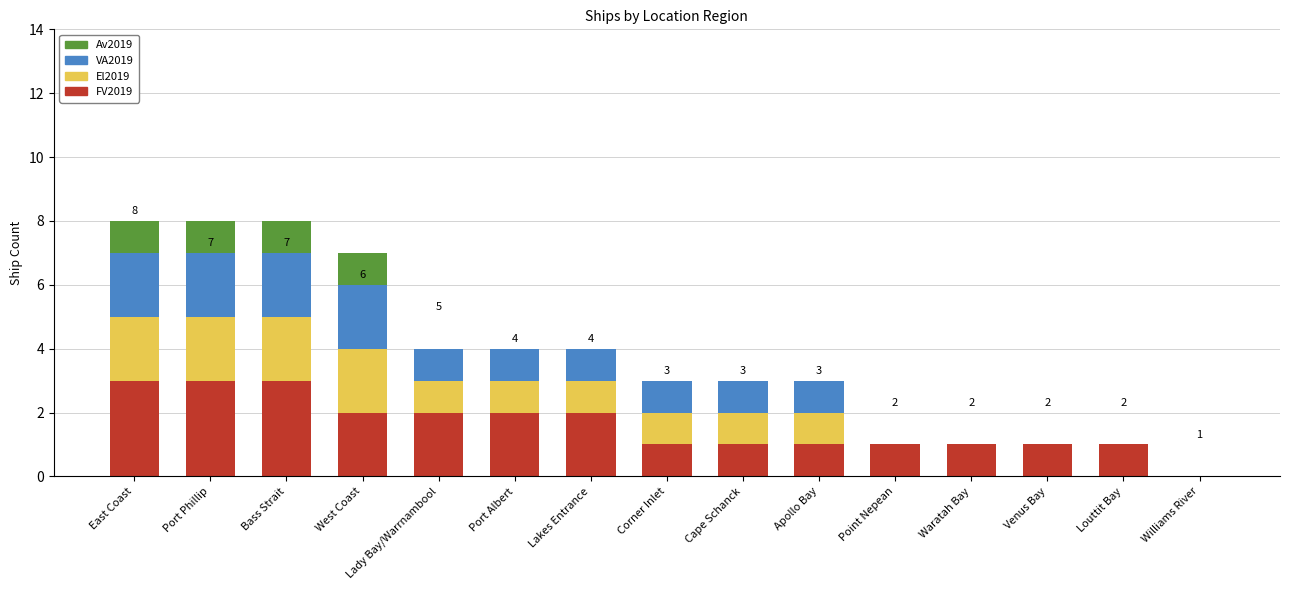

What is the maximum value for FV2019?

3